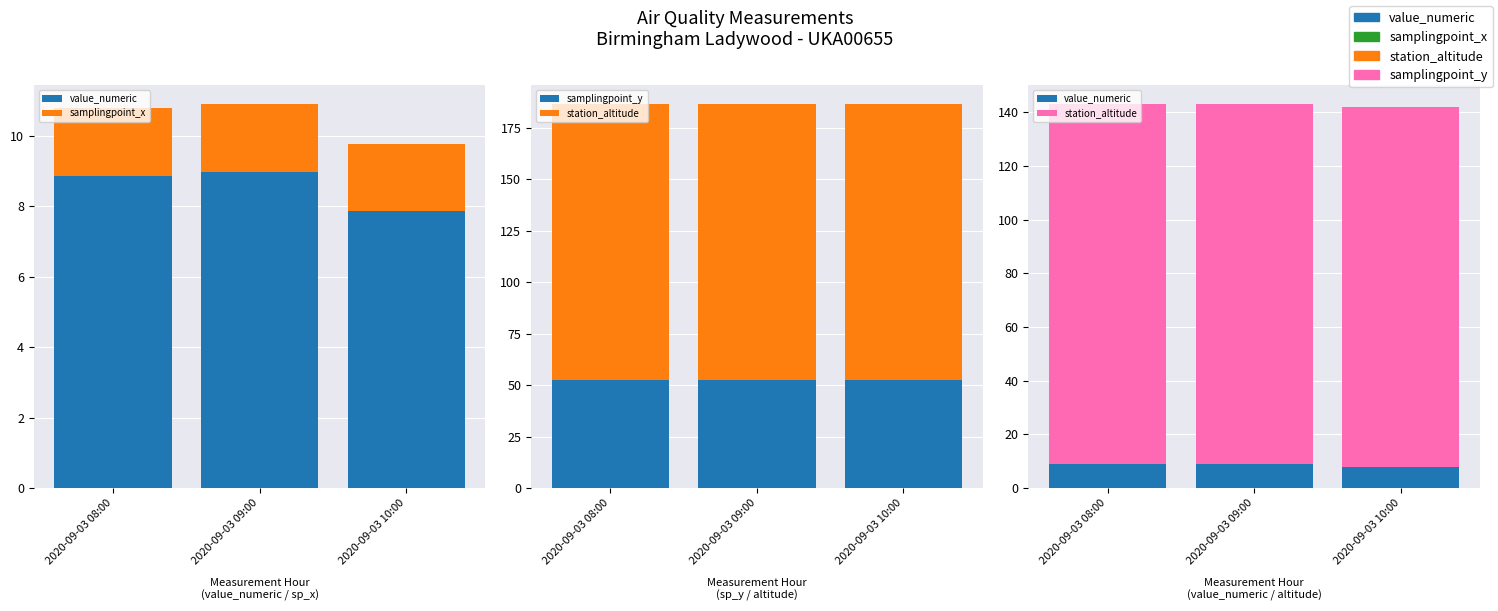

How many groups of bars are there?

3